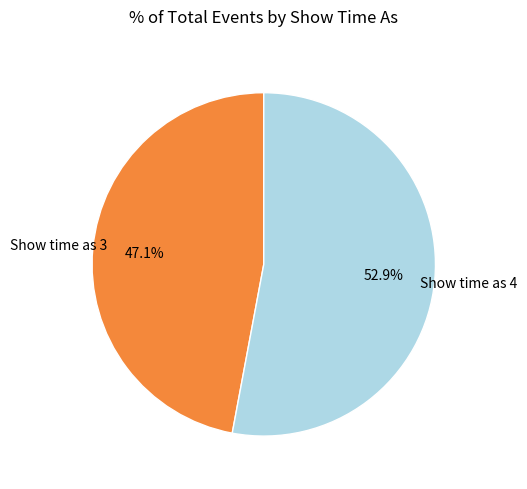

Is there any slice that represents more than half of the pie?

Yes